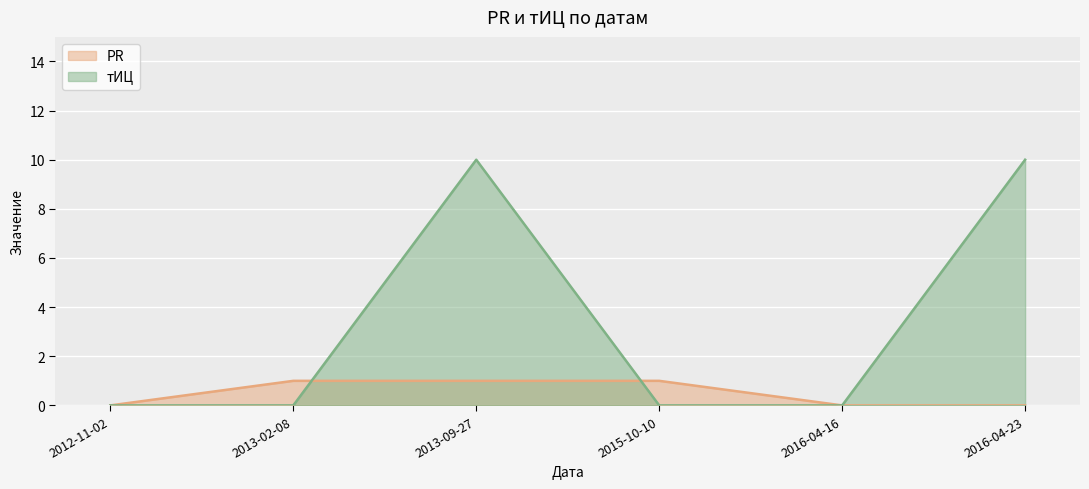

What position from the left is 2016-04-16?

5